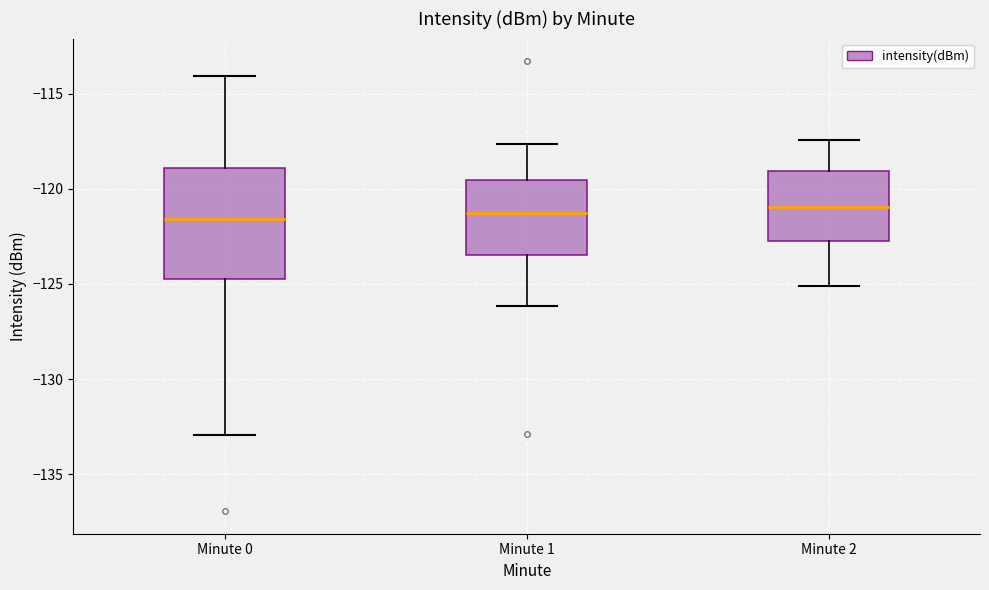

Which box is the tallest, from its lower edge to its upper edge?

Minute 0